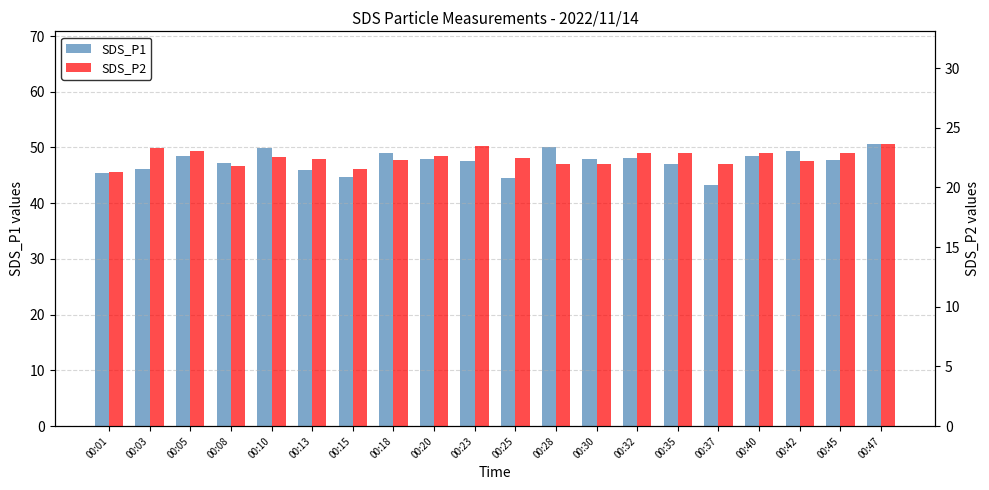

What is the value of the SDS_P1 bar at the 13th from the left?

47.9